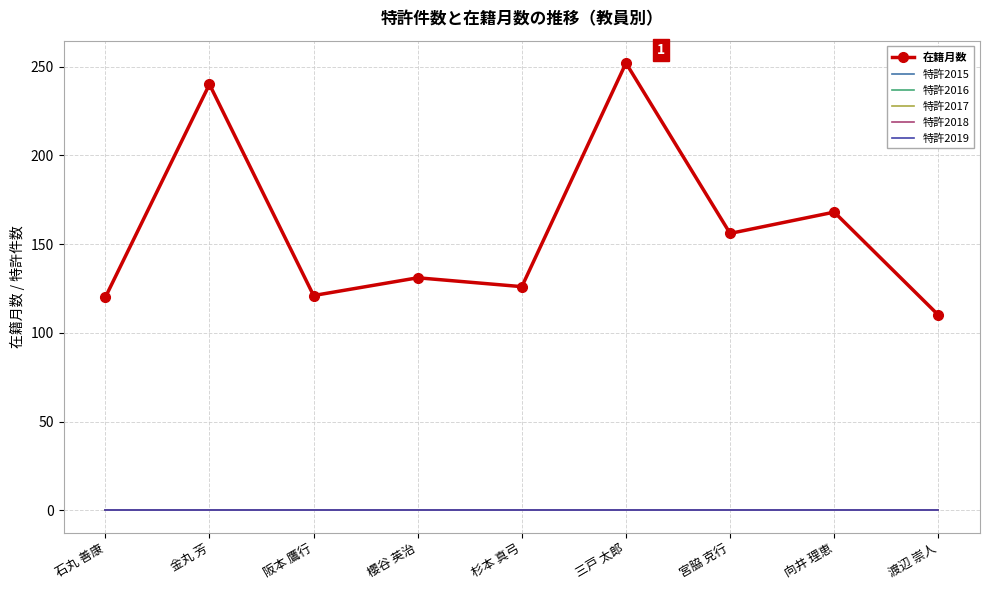

Is this an area chart (filled region under the line)?

No